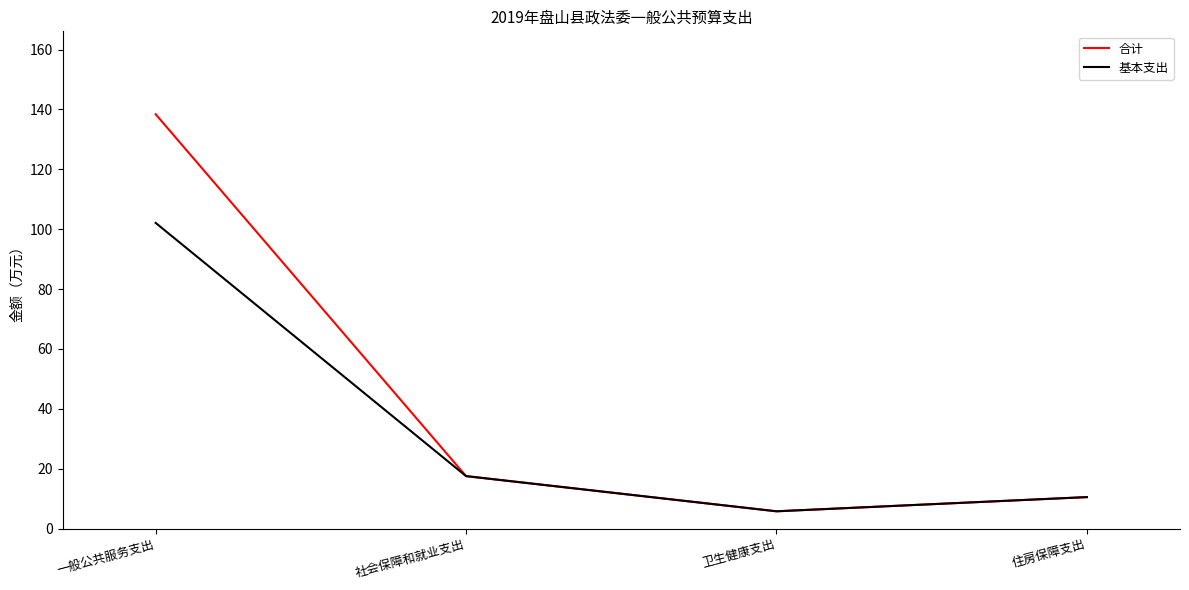

What is the total value across all series at 社会保障和就业支出?

35.1